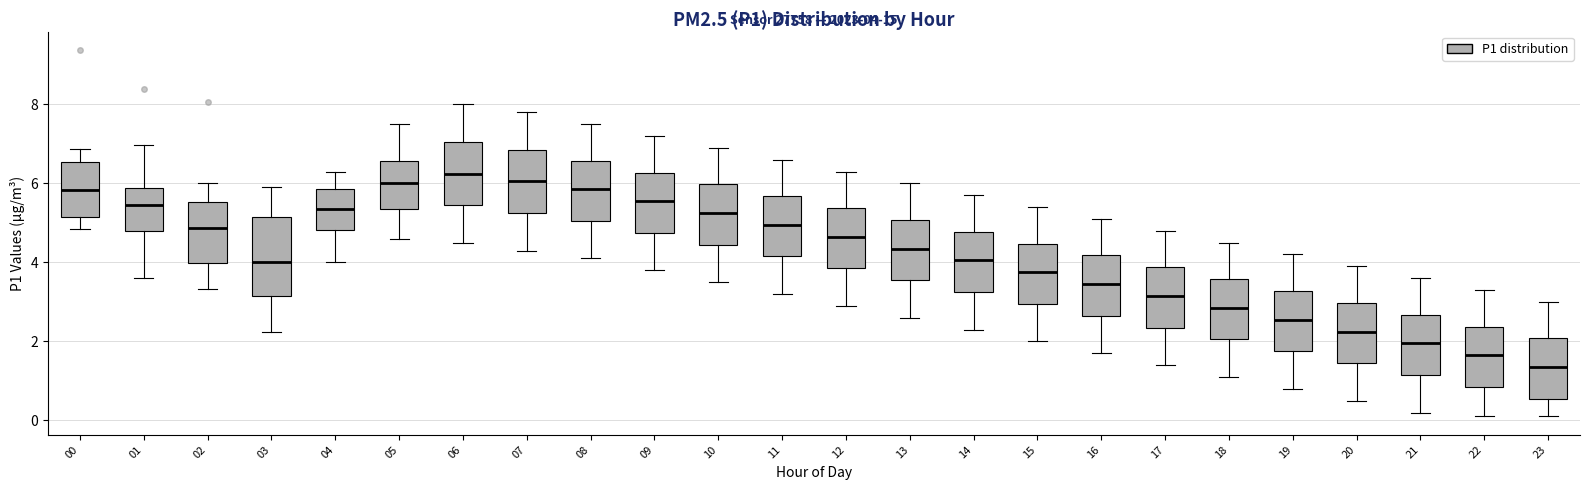

Comparing the boxes themselves (not the whiskers), which one is the tallest?

03